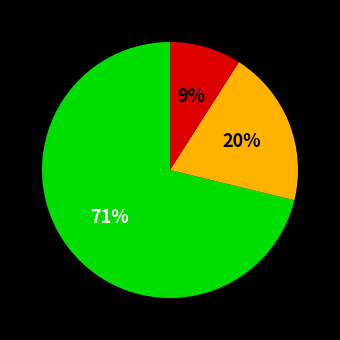

To the nearest percent, what is the average slice percentage?

33%